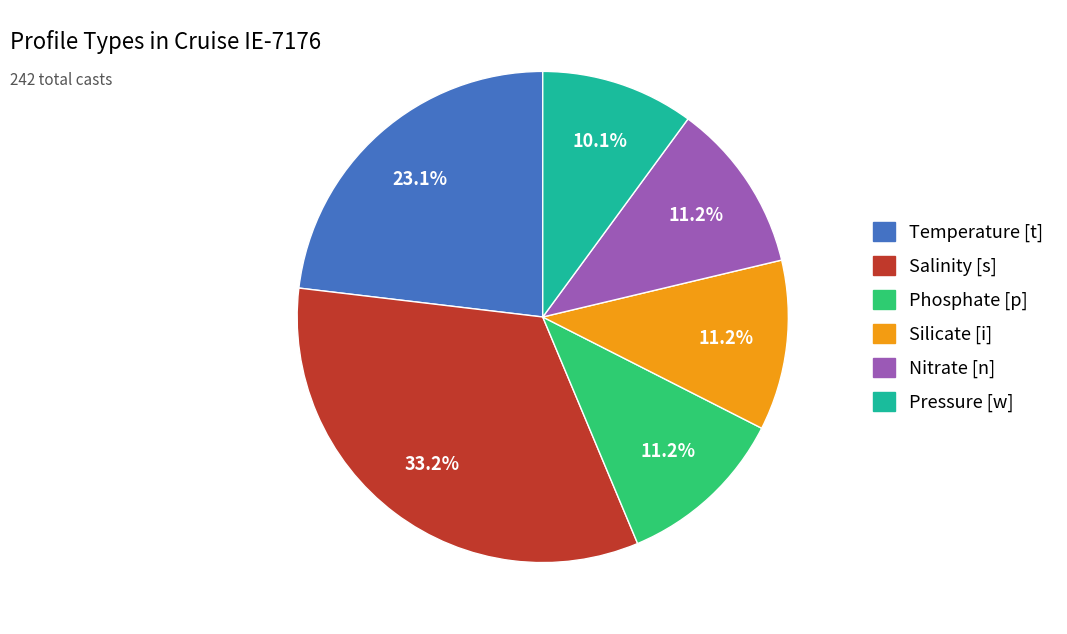

Is there any slice that represents more than half of the pie?

No